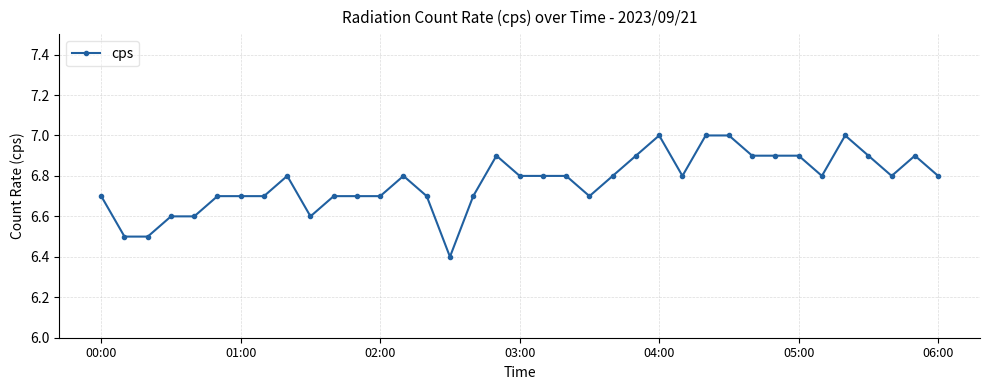

What is the difference between the maximum and second lowest values?

0.5